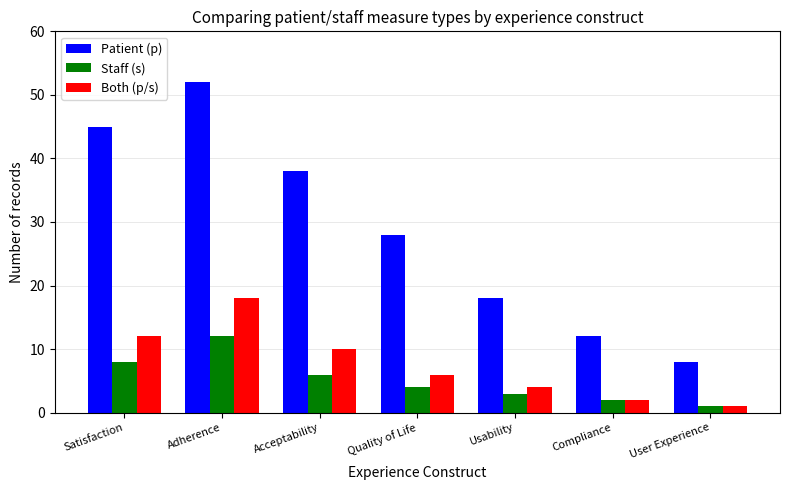

What are all the series names shown in the legend?

Patient (p), Staff (s), Both (p/s)